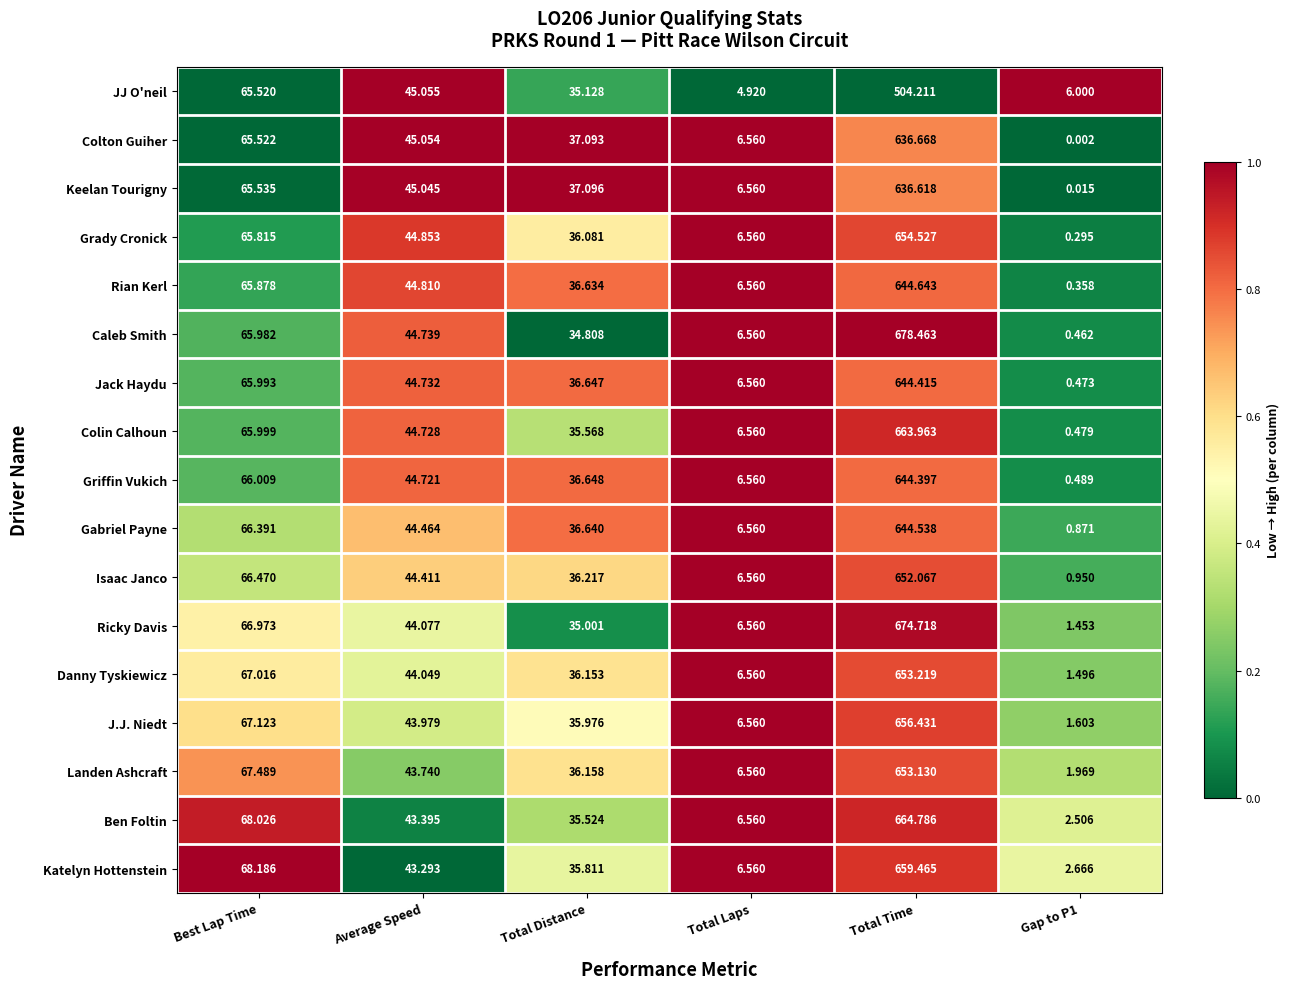

Which series has the largest total across all categories?

Caleb Smith